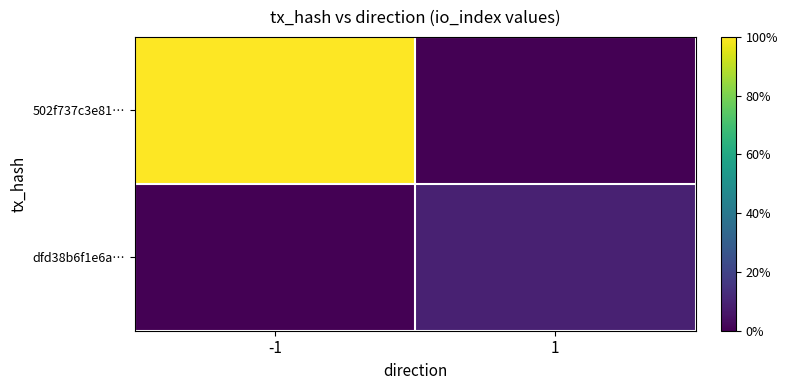

How many categories are shown in the chart?

2